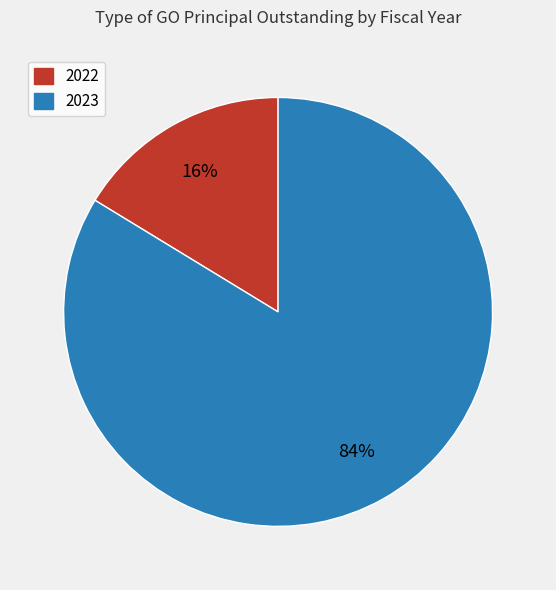

The 2022 slice represents 30% of the pie. True or false?

False